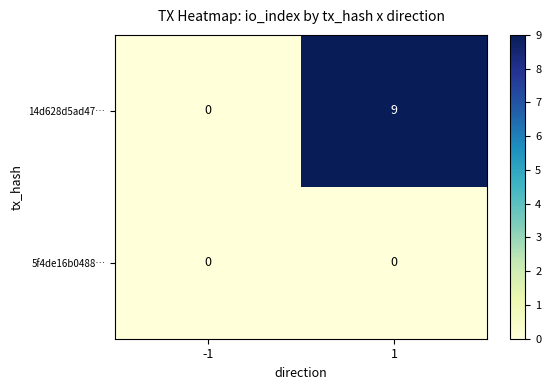

Reading left to right, extract all data points from this chart.

14d628d5ad47…: -1=0	1=9
5f4de16b0488…: -1=0	1=0